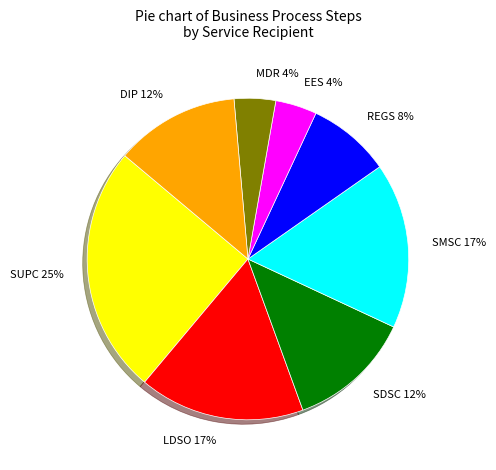

Count the number of slices in the pie.

8